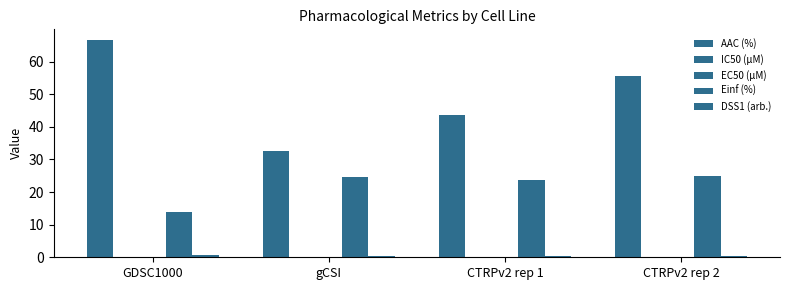

List the labels in order of AAC (%) value, smallest first.

gCSI, CTRPv2 rep 1, CTRPv2 rep 2, GDSC1000